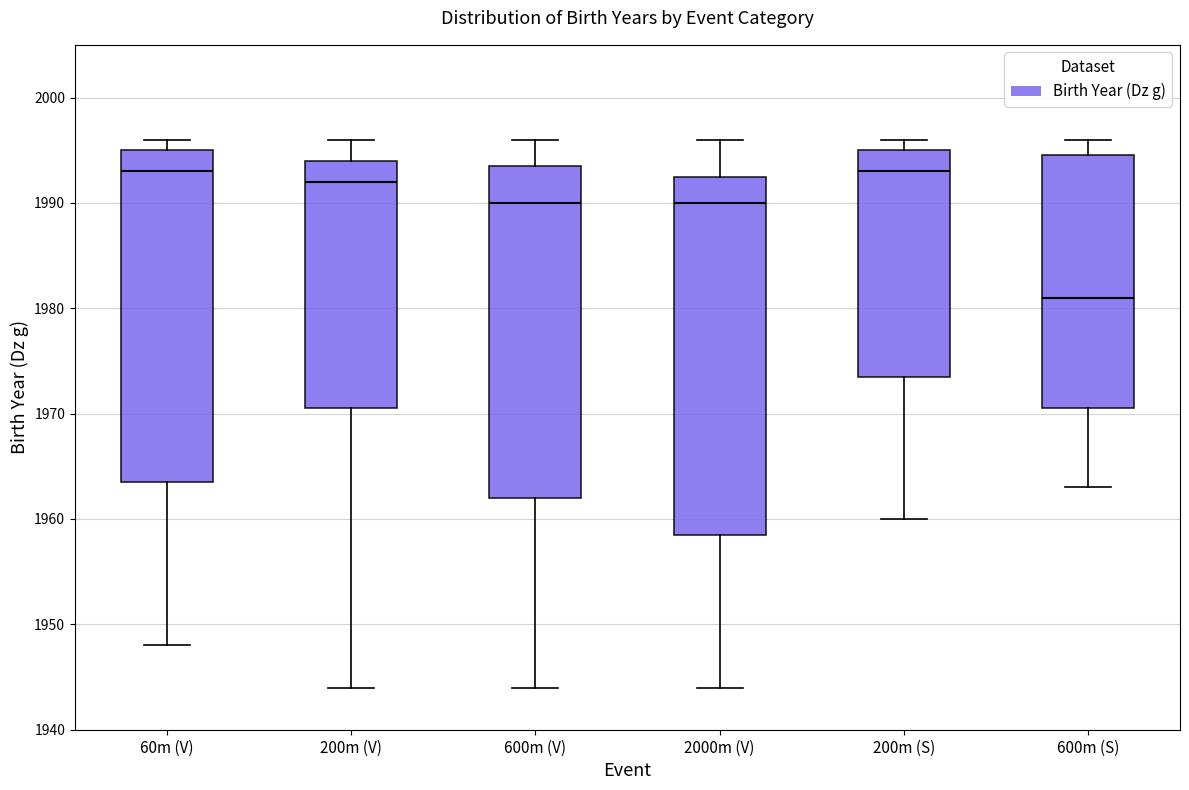

Where is the upper edge of the box for 200m (V) on the y-axis? The values are not printed on the chart, so give them approximately, as read against the axis.

1994